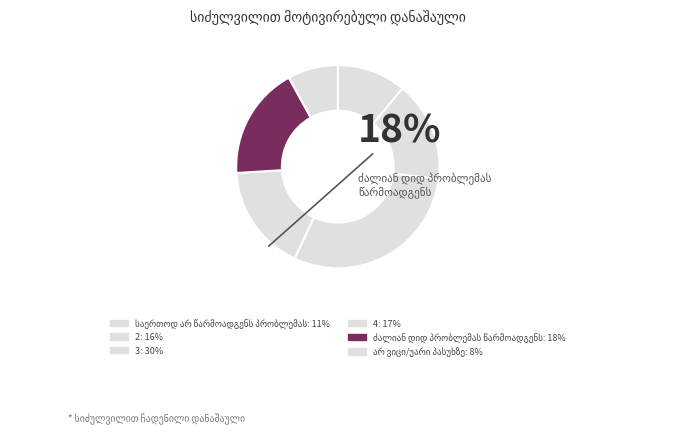

How many segments does this pie chart have?

6